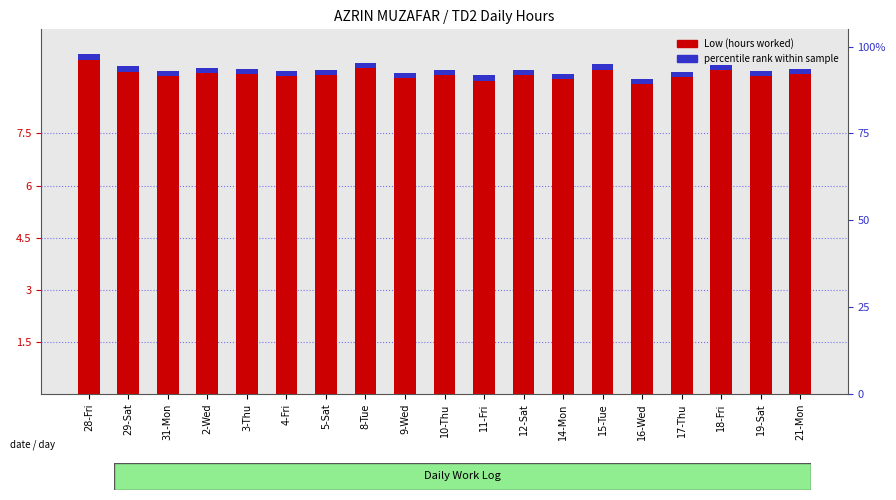

Which category has the lowest value in the percentile rank within sample series?

28-Fri